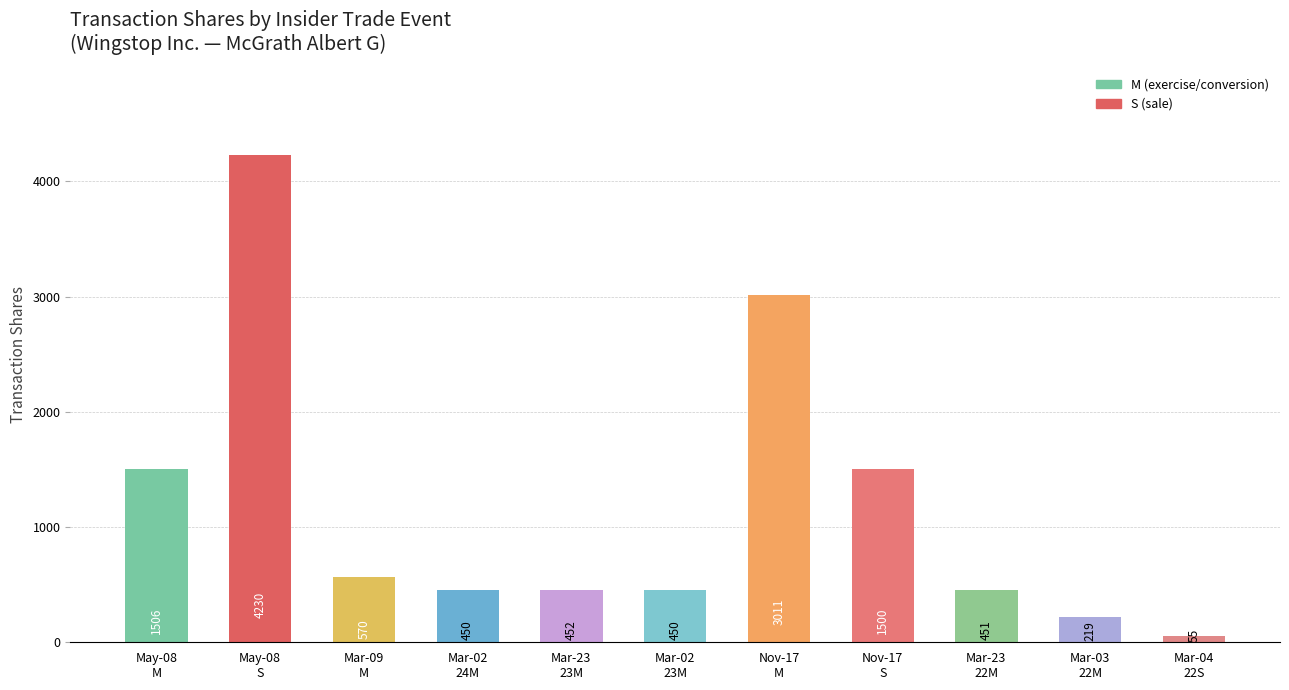

What is the difference between the second highest and second lowest values?

2792